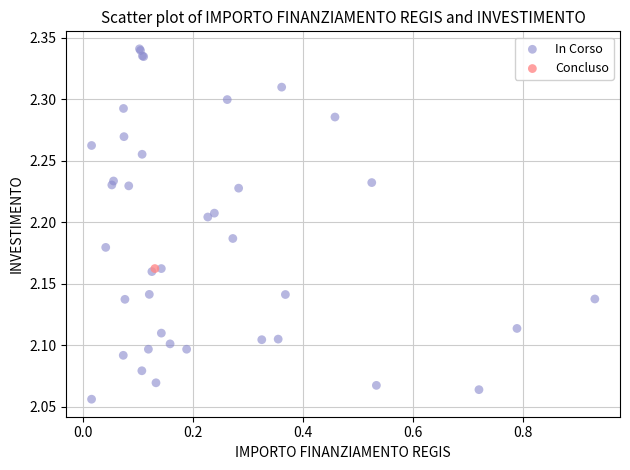

What are all the series names shown in the legend?

In Corso, Concluso